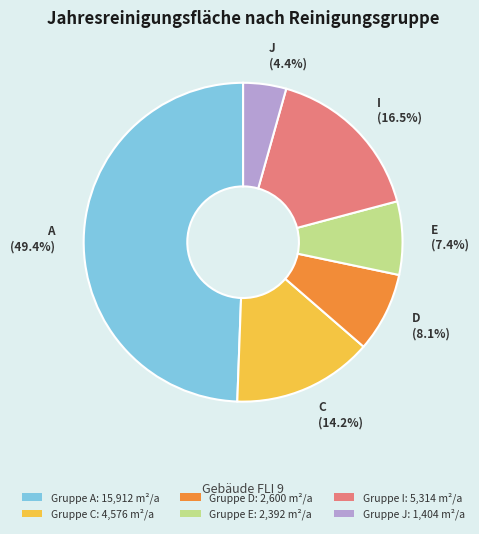

Does any single category account for the majority?

No